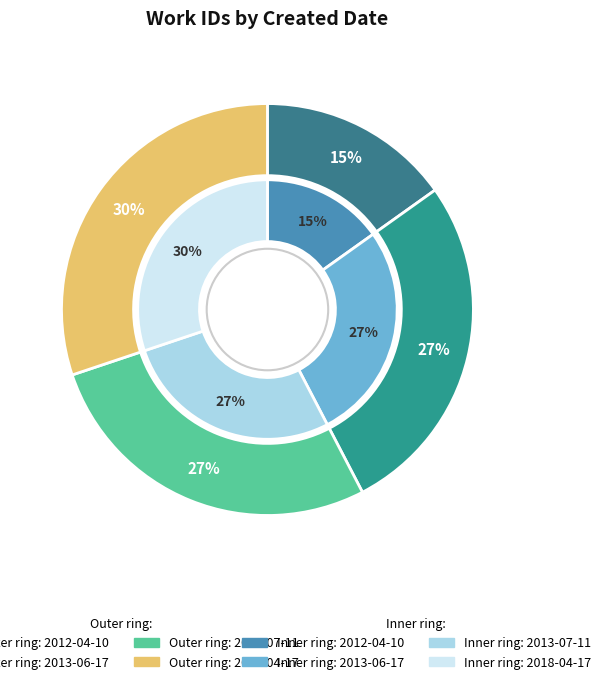

To the nearest percent, what is the average slice percentage?

25%